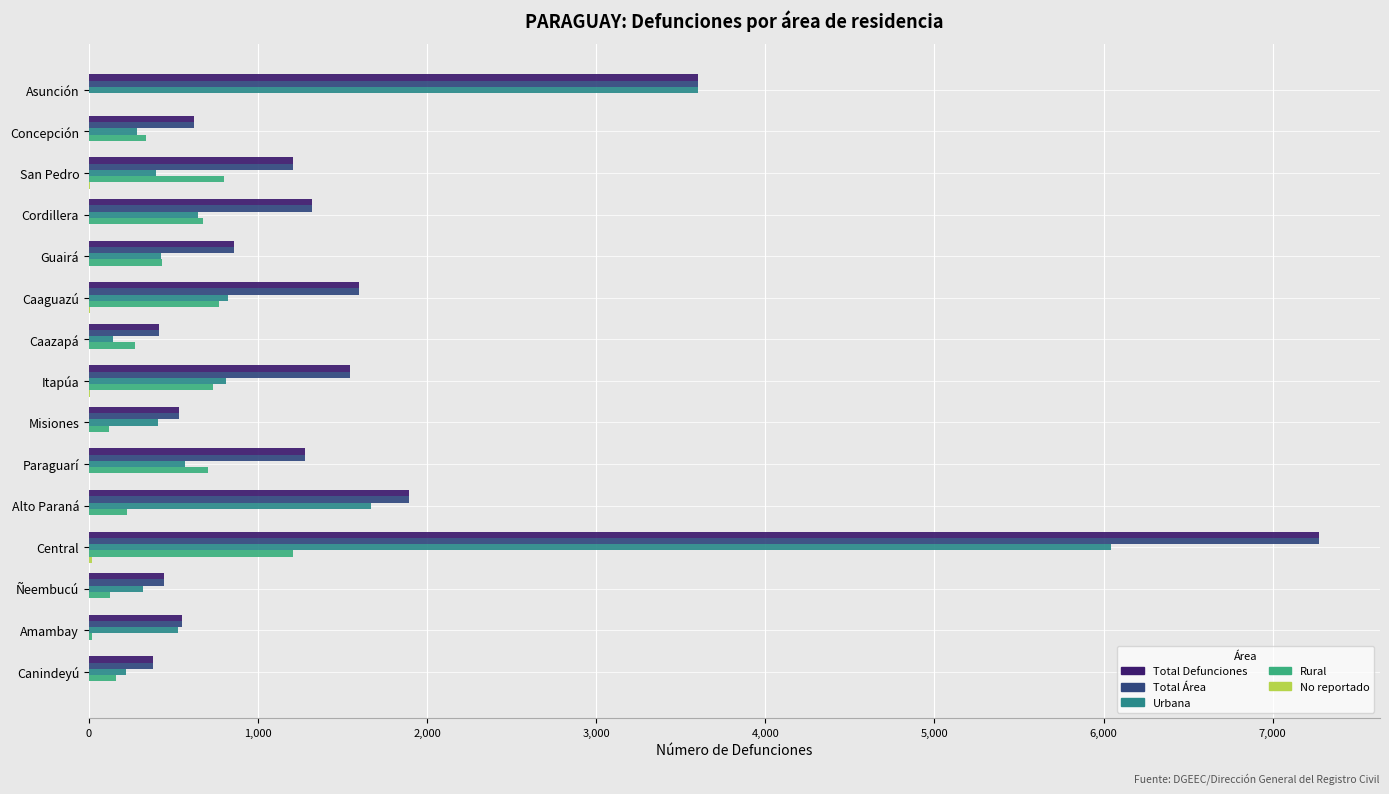

Is the value of Rural at Caaguazú greater than the value of Total Área at Paraguarí?

No